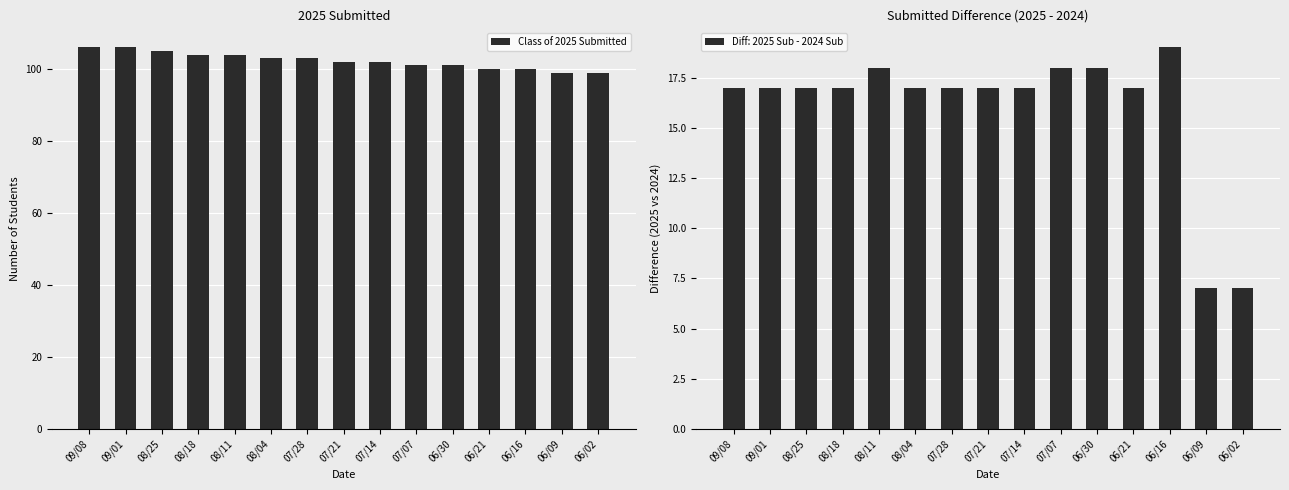

What is the difference between the values at 07/21 and 06/30?

1